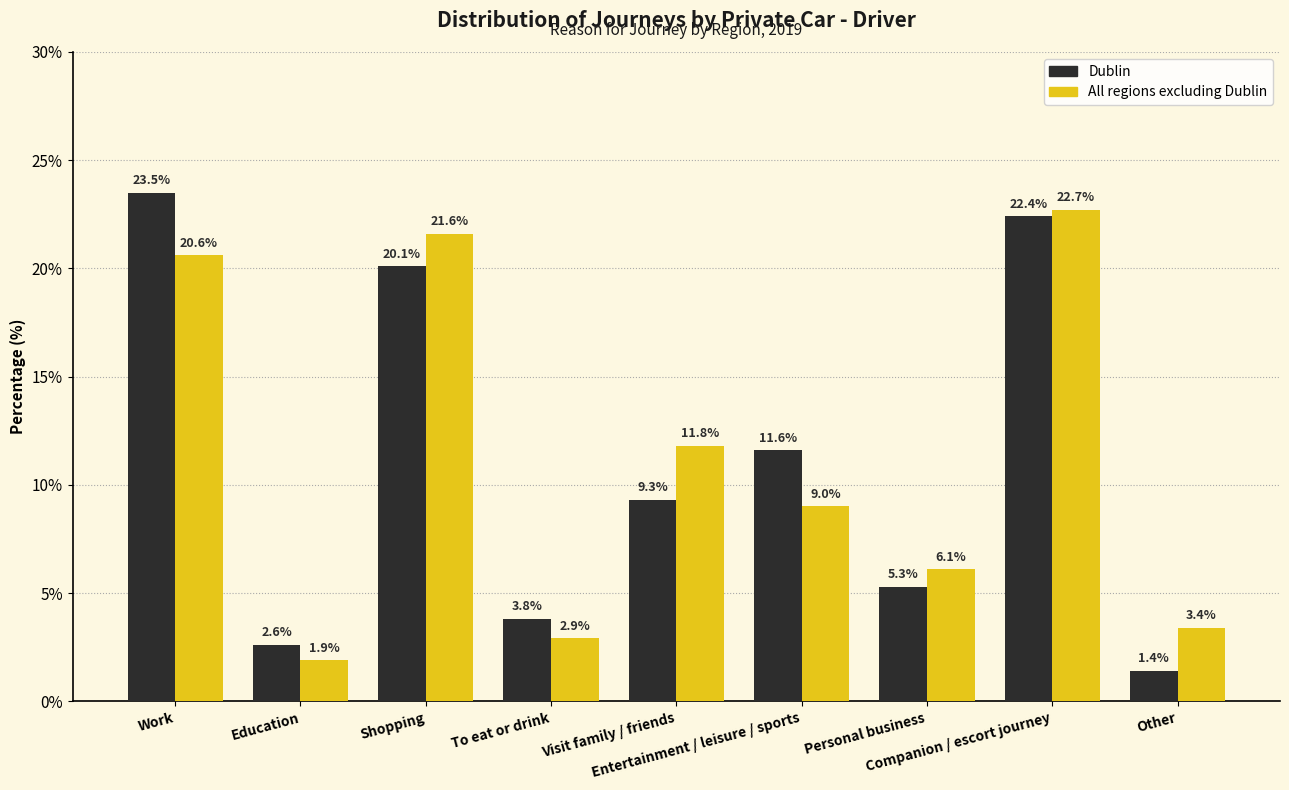

True or false: Dublin has a value of 5.3 at Personal business.

True